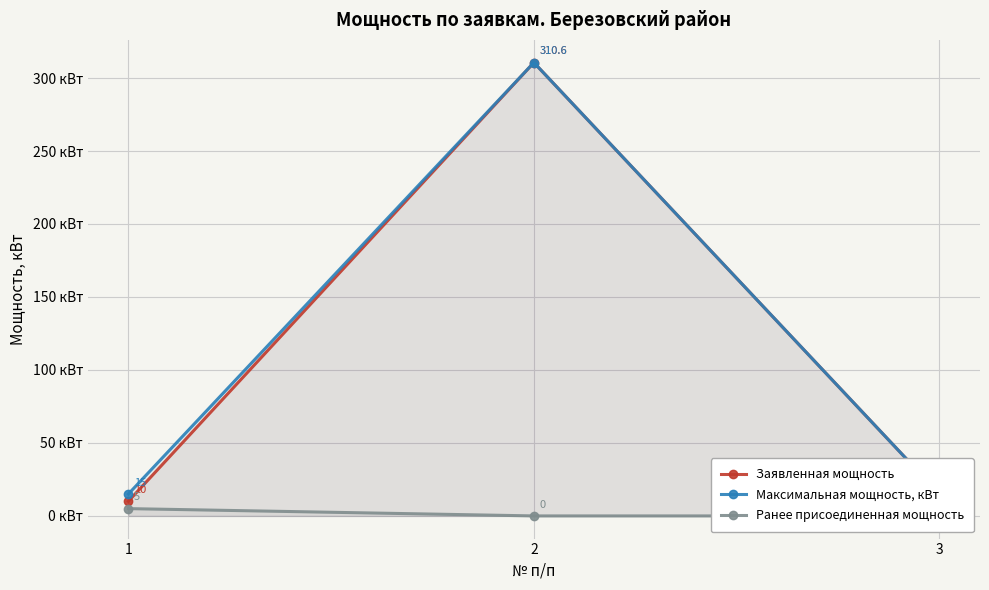

Reading left to right, transcribe all the data shown in this chart.

Заявленная мощность: 1=10.0	2=310.6	3=15.0
Максимальная мощность, кВт: 1=15.0	2=310.6	3=15.0
Ранее присоединенная мощность: 1=5.0	2=0.0	3=0.0